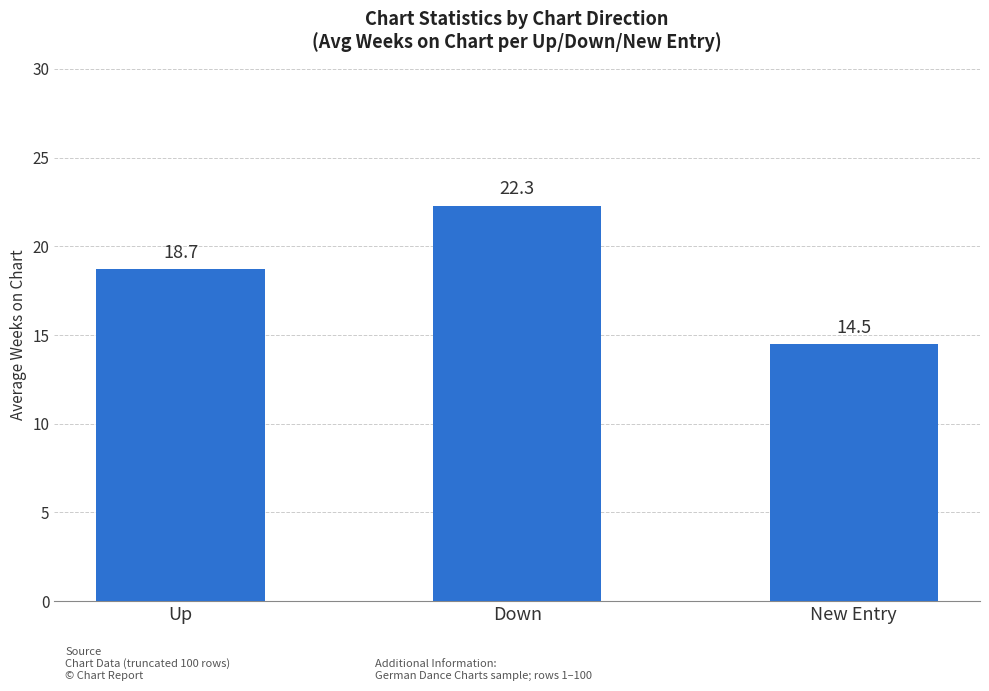

Rank the categories by value from lowest to highest.

New Entry, Up, Down